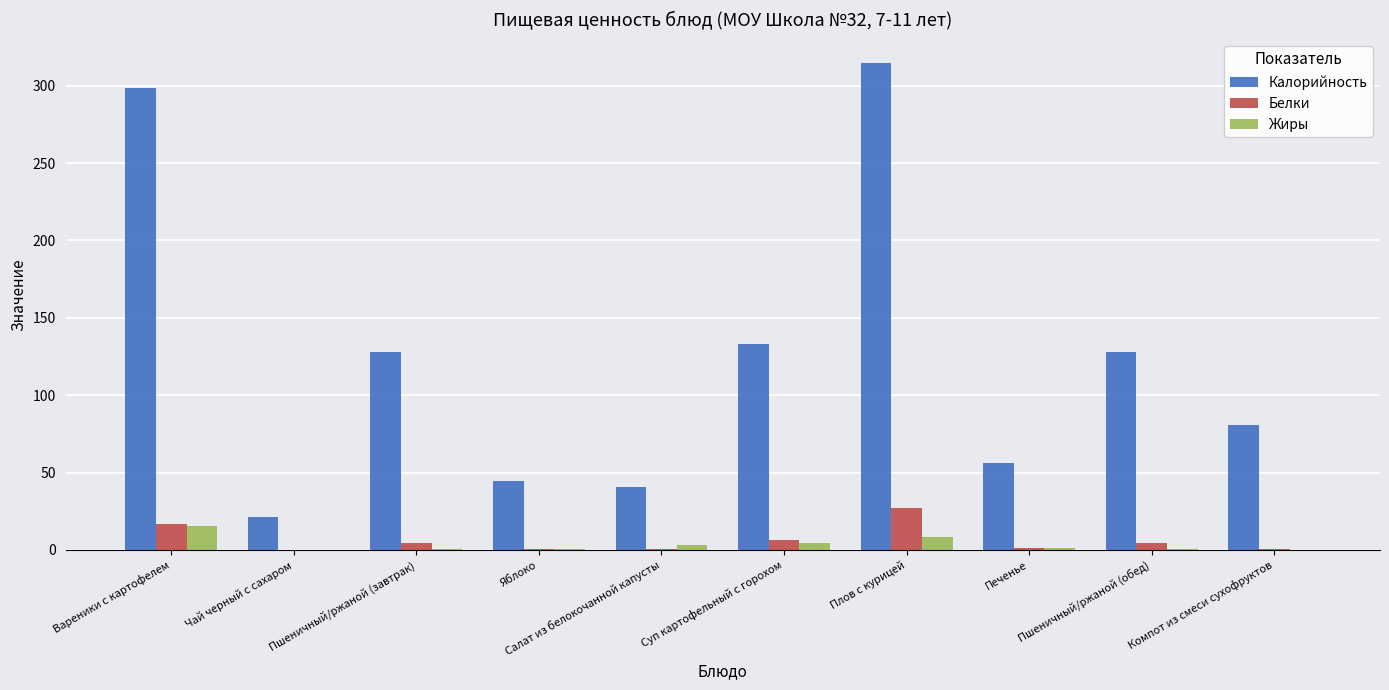

Which series has the largest range (max minus min)?

Калорийность